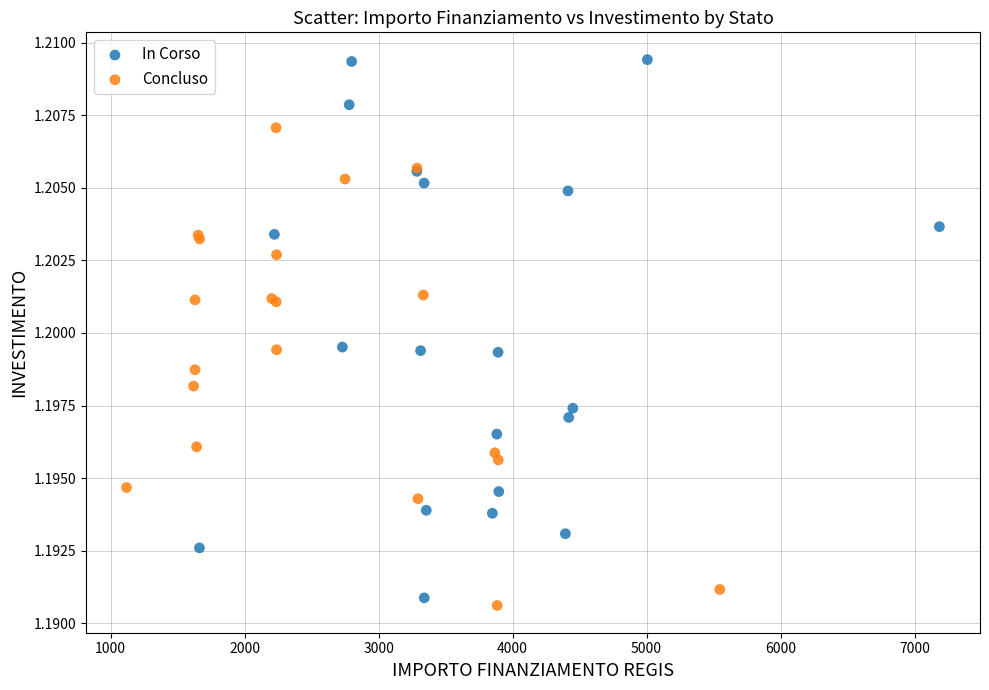

Which series contains the highest Y value?

In Corso